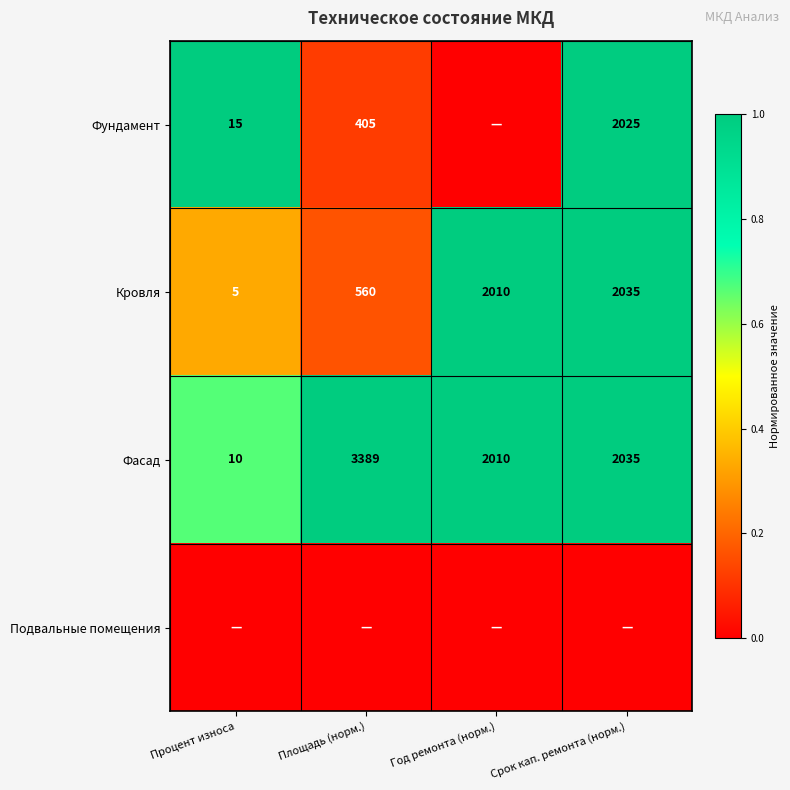

At which category is the sum across all series the highest?

Срок кап. ремонта (норм.)